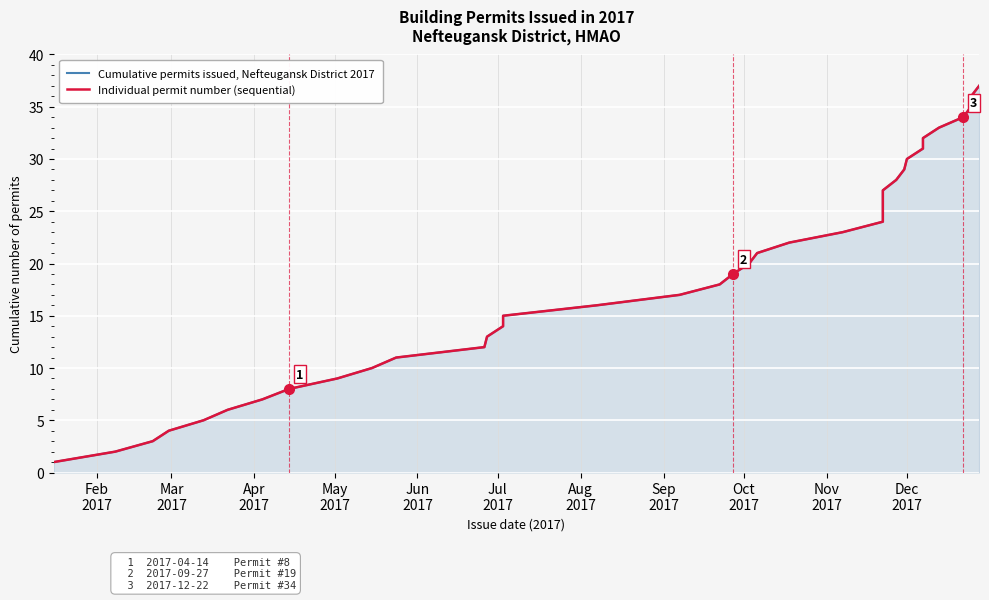

Is it true that Individual permit number (sequential) equals 6 at Nov
2017?

False